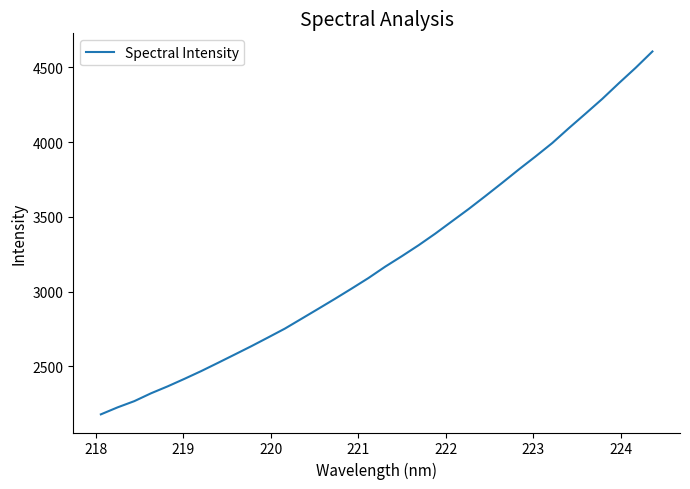

What is the maximum value shown in the chart?

4606.1